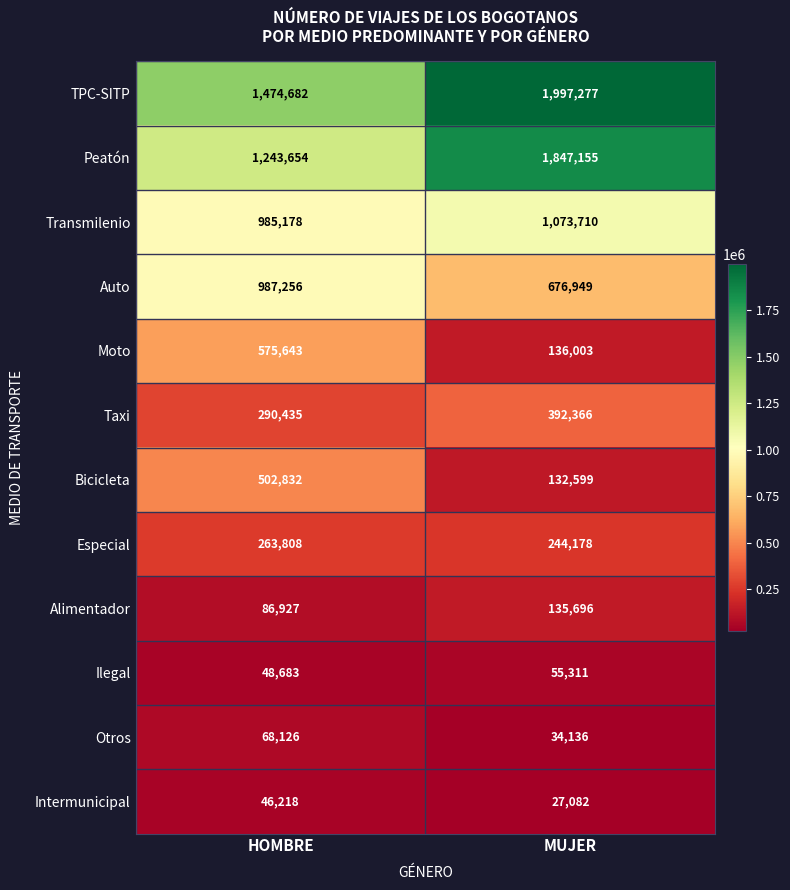

What is the total value across all series at MUJER?

6752462